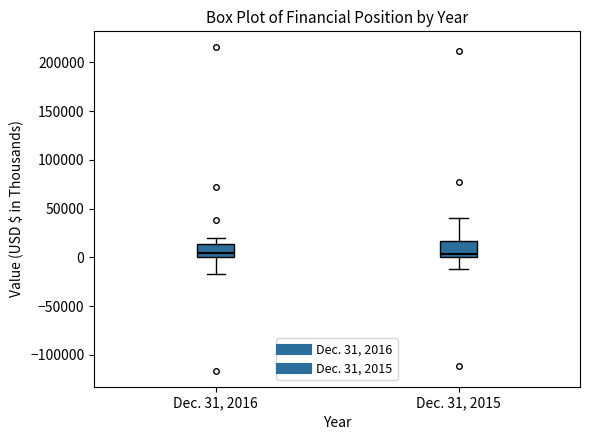

Reading left to right, read every box against the y-axis: the position of its median line, the range the box covers, and the ends of its whiskers. The values are not printed on the chart, so give them approximately, as read against the axis.

Dec. 31, 2016: median 5000, box 0 to 15000, whiskers -15000 to 20000
Dec. 31, 2015: median 5000, box 0 to 15000, whiskers -10000 to 40000